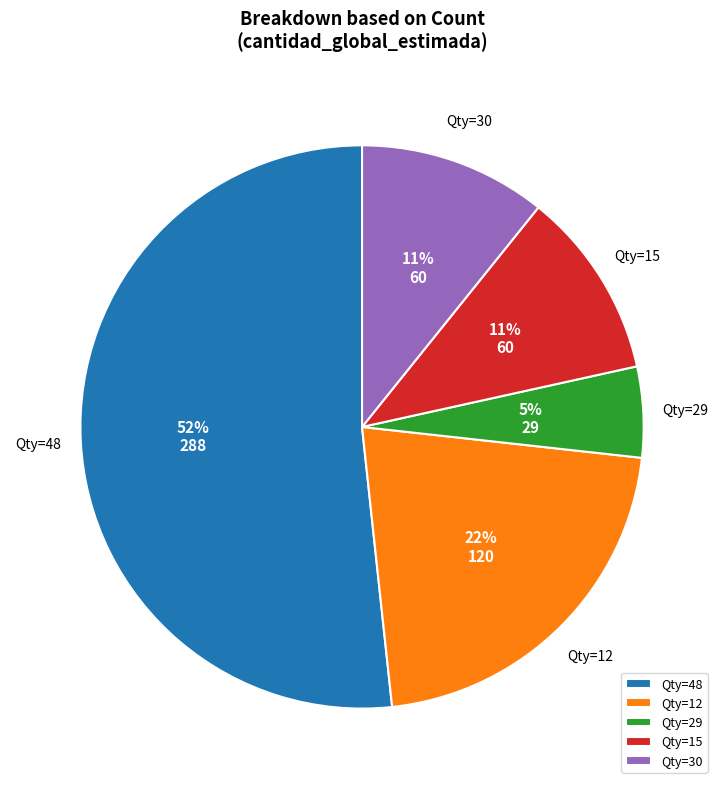

Which has a higher value, Qty=30 or Qty=48?

Qty=48